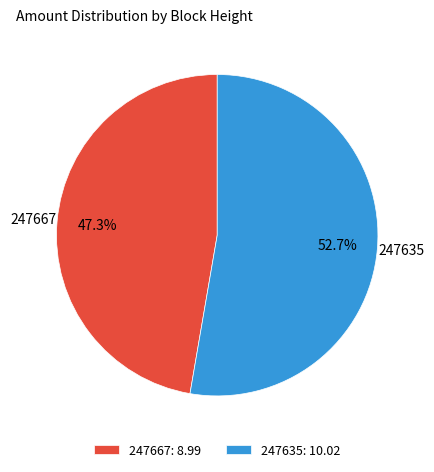

To the nearest percent, what is the difference between the largest and smallest slice percentages?

5%